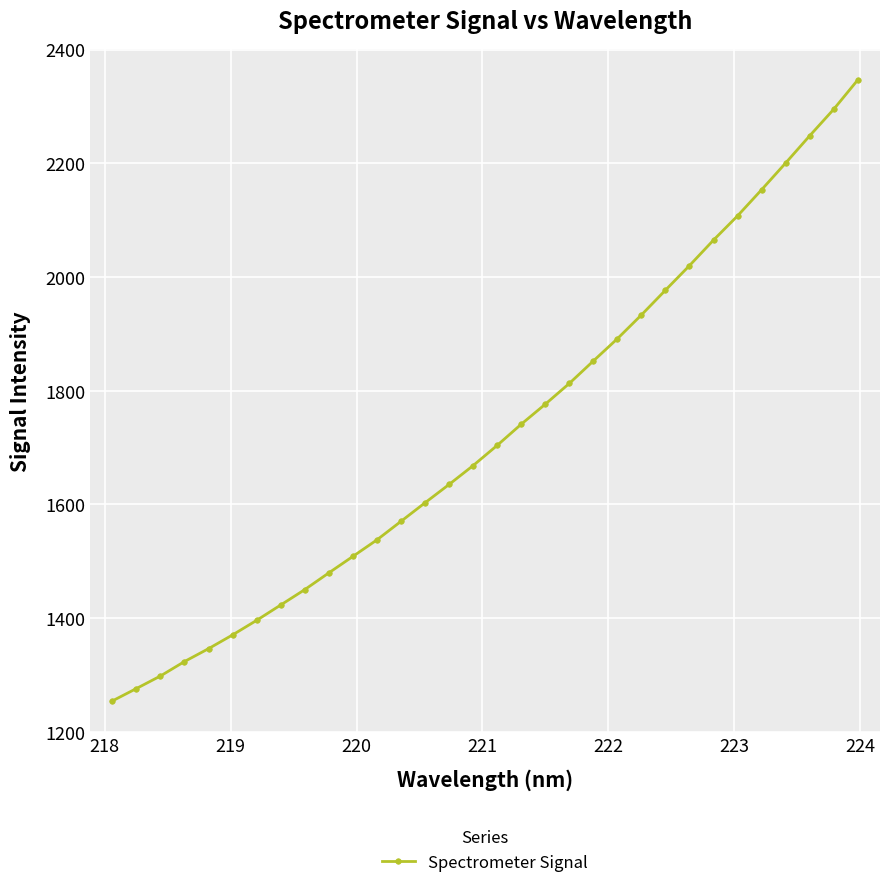

What is the minimum value shown in the chart?

1254.4